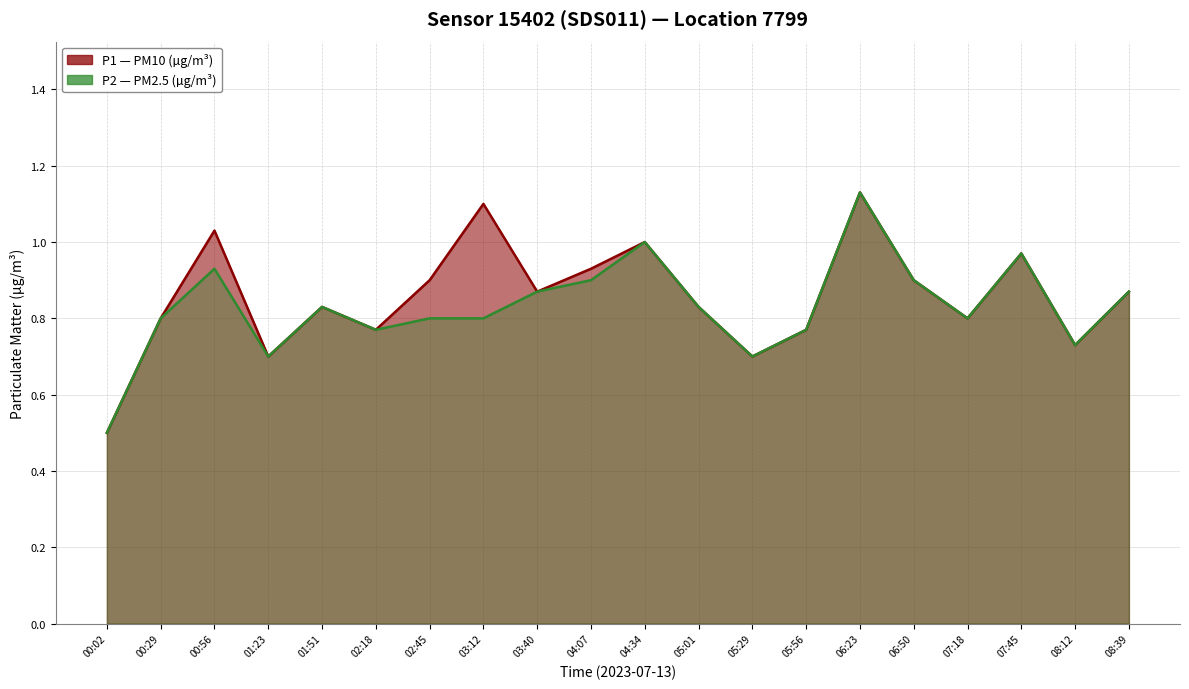

Between 04:34 and 08:12, which is larger?

04:34